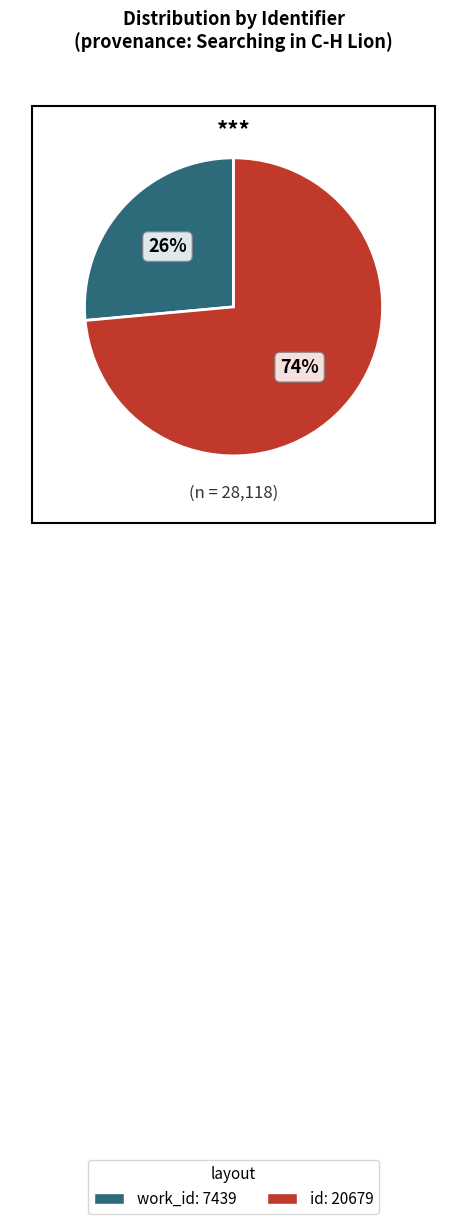

To the nearest percent, what portion does work_id: 7439 represent?

26%